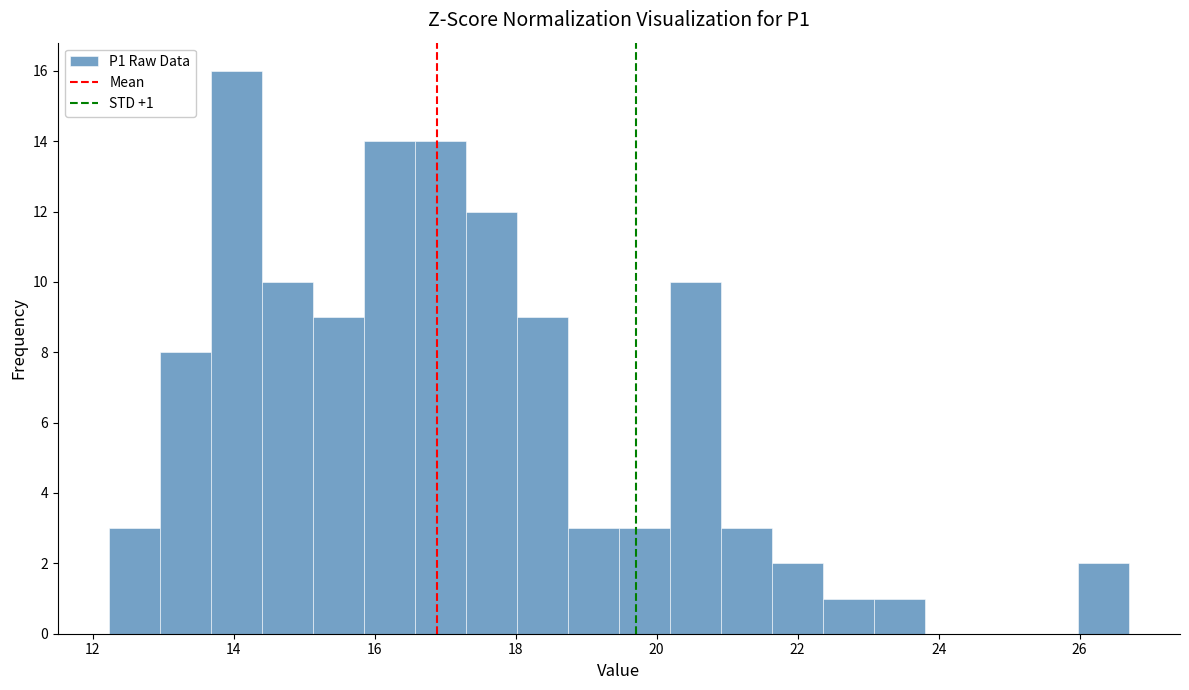

Around what value on the x-axis is the tallest bar? Give the approximate position of its centre, as read against the axis.

14.0